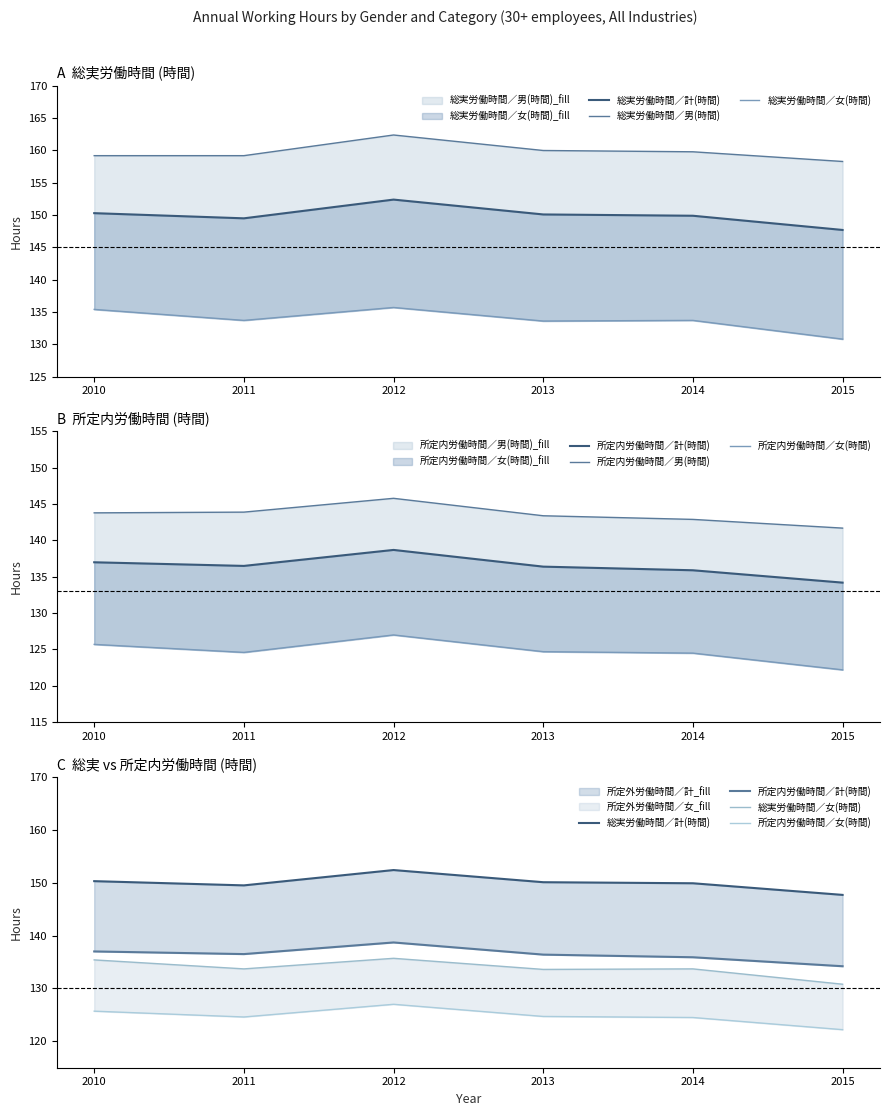

At how many categories does at least one series exceed 152?

6